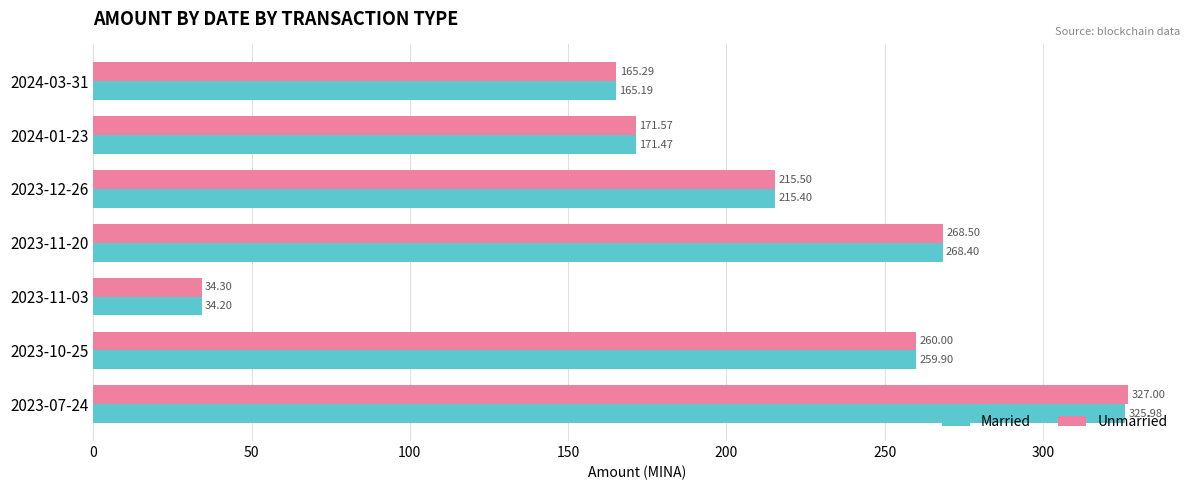

Rank the series by their maximum value, from lowest to highest.

Married, Unmarried